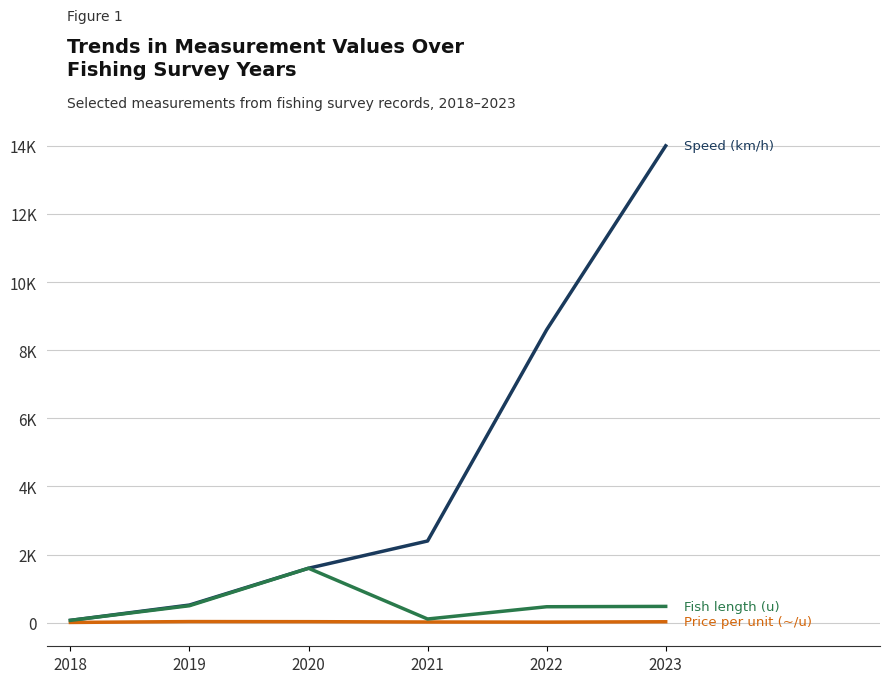

Which has a higher value, 2018 or 2019?

2019